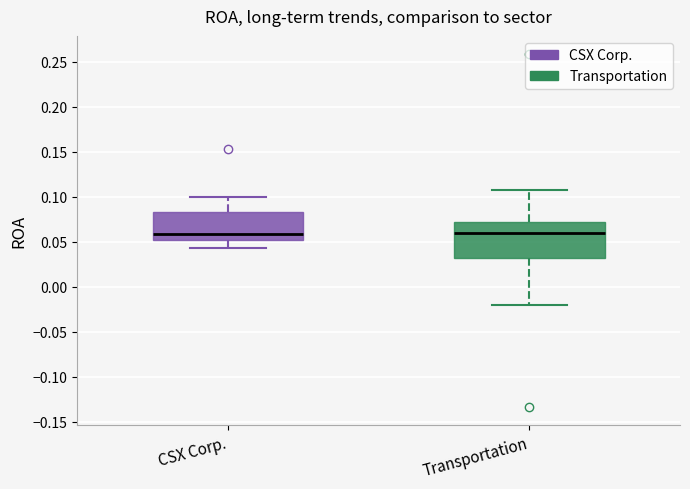

Where does the median line of the box for CSX Corp. sit on the y-axis? The values are not printed on the chart, so give them approximately, as read against the axis.

0.060